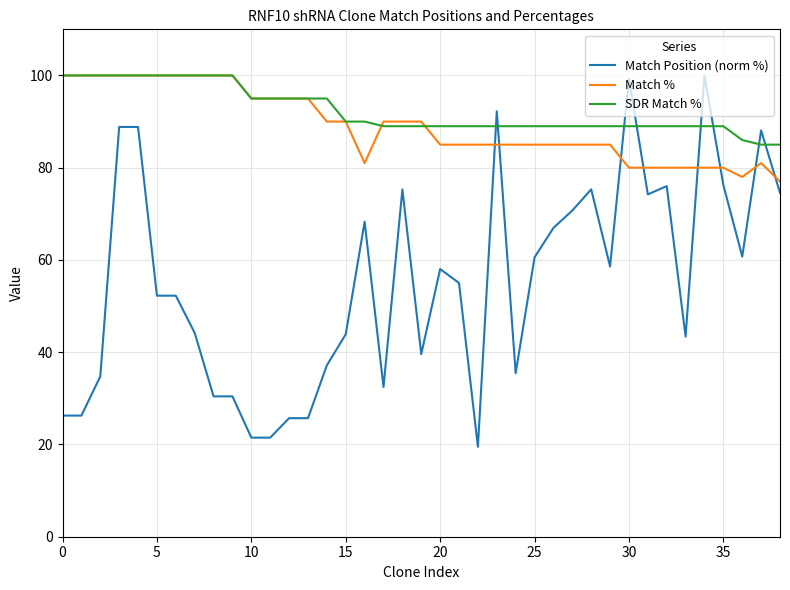

How many intersections are there between Match Position (norm %) and Match %?

8